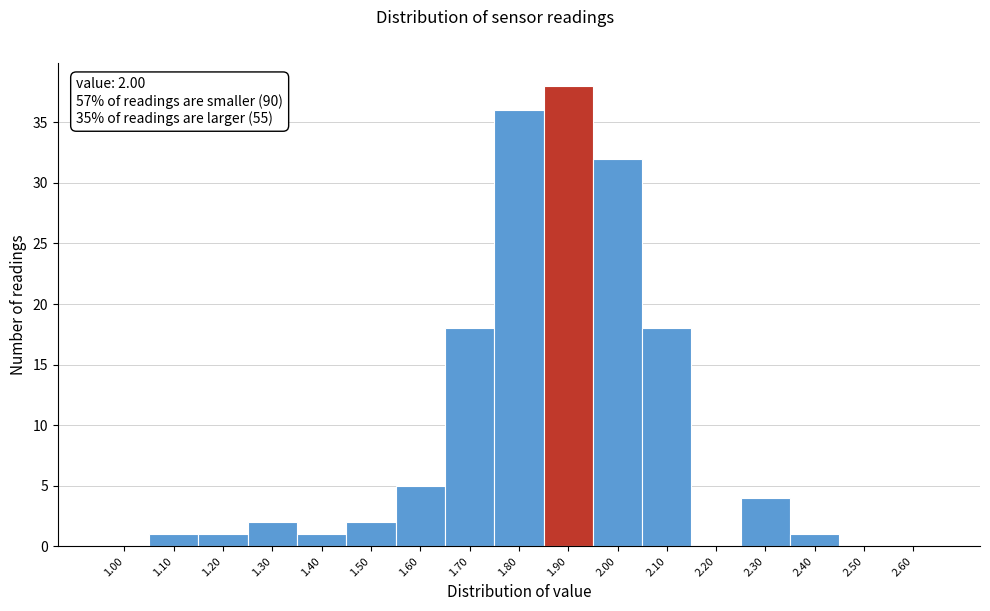

Reading left to right, list all the values displayed in this chart.

1.00=0	1.10=1	1.20=1	1.30=2	1.40=1	1.50=2	1.60=5	1.70=18	1.80=36	1.90=38	2.00=32	2.10=18	2.20=0	2.30=4	2.40=1	2.50=0	2.60=0